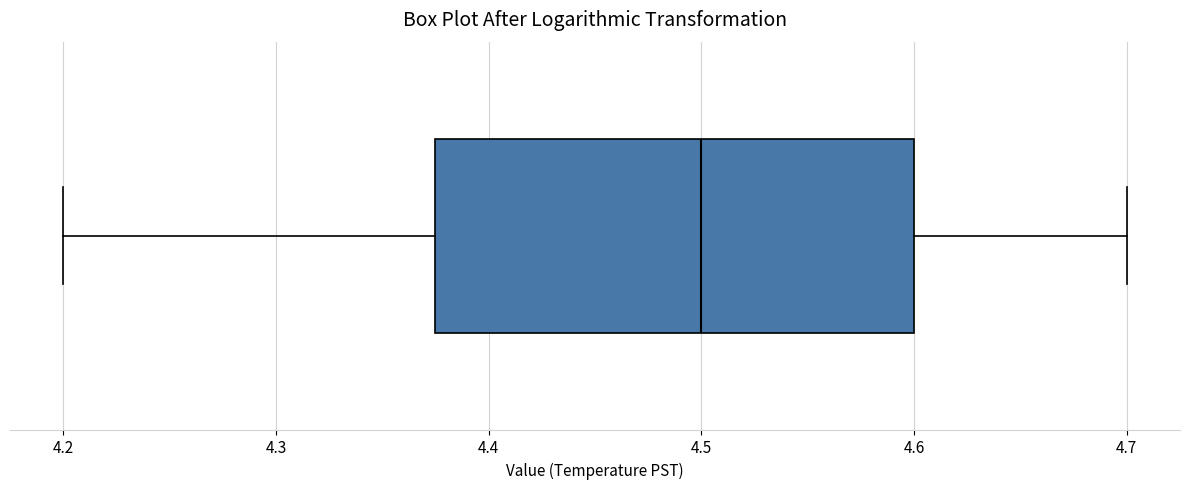

Transcribe this box plot: give where the median line is, the range the box spans, and where the two whiskers end, as read against the x-axis. The values are not printed on the chart, so give them approximately, as read against the axis.

median 4.50, box 4.38 to 4.60, whiskers 4.20 to 4.70